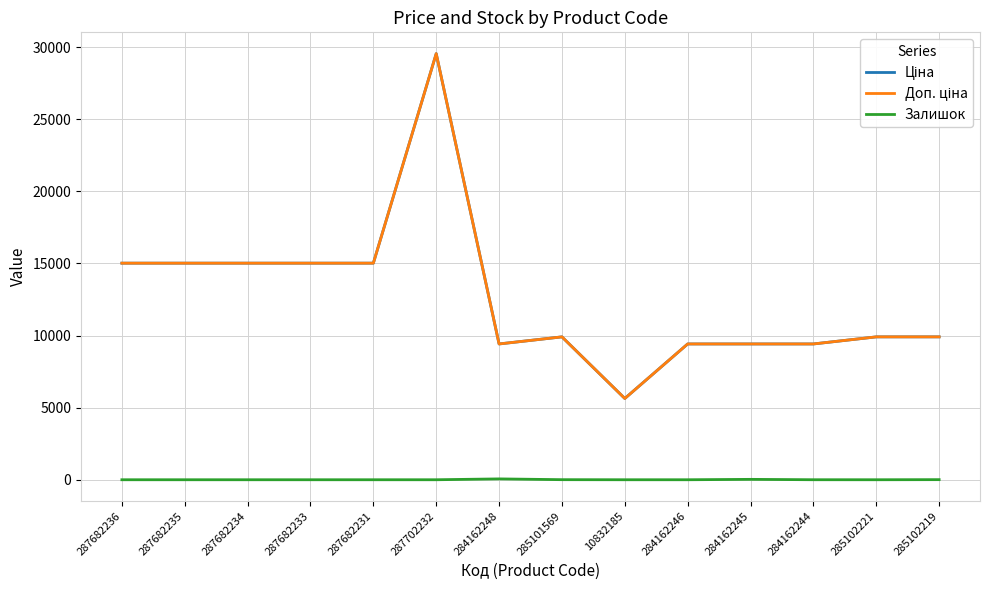

Reading left to right, what are all the values shown in this chart?

Ціна: 15019.2	15019.2	15019.2	15019.2	15019.2	29548.9	9416.9	9908.5	5636.0	9416.9	9416.9	9416.9	9908.5	9908.5
Доп. ціна: 15019.2	15019.2	15019.2	15019.2	15019.2	29548.9	9416.9	9908.5	5636.0	9416.9	9416.9	9416.9	9908.5	9908.5
Залишок: 0.0	0.0	0.0	0.0	0.0	0.0	59.0	5.0	0.0	0.0	27.0	1.0	0.0	7.0